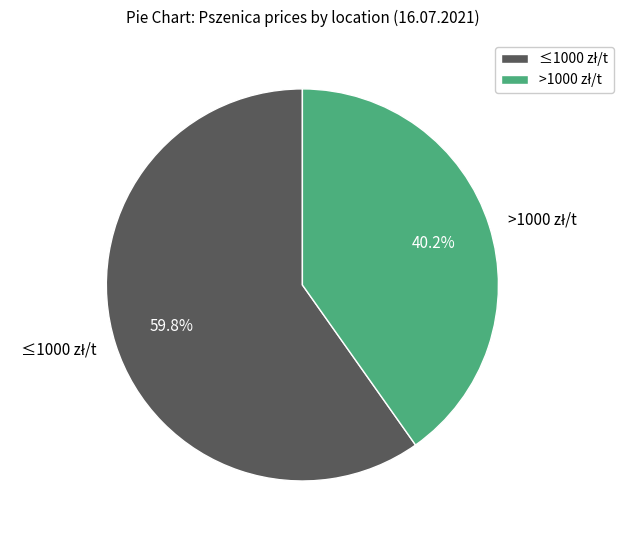

Is there a majority slice in this chart?

Yes